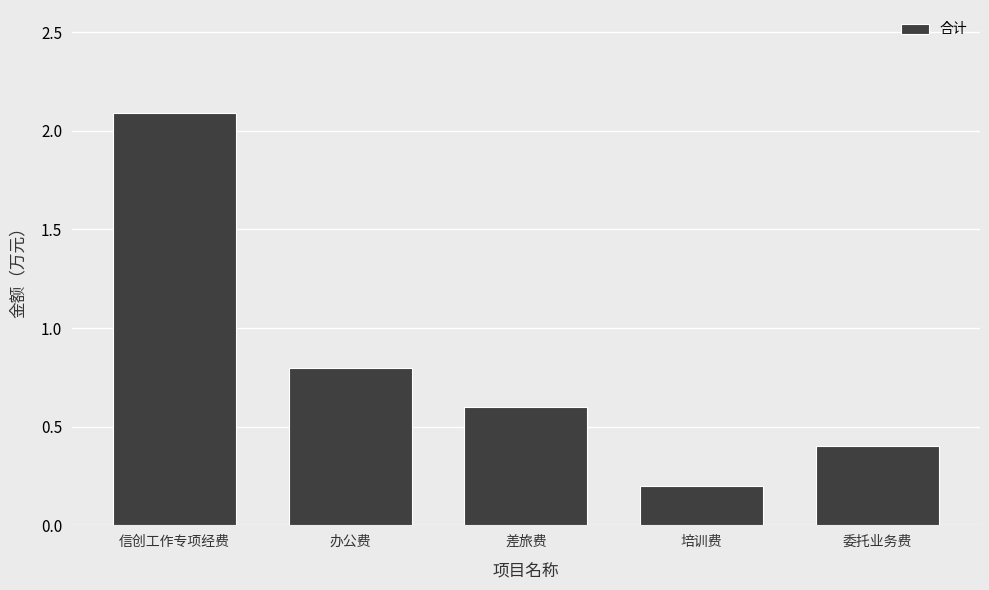

The value at 委托业务费 is 0.4. True or false?

True